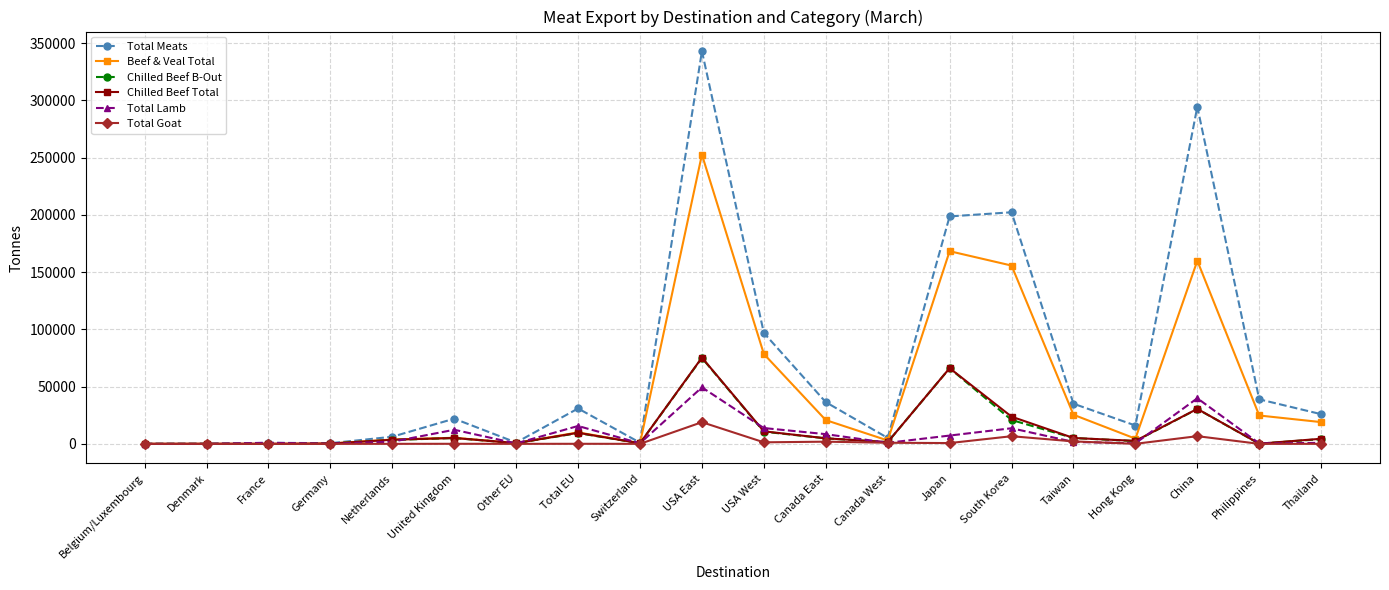

What is the label of the 18th point from the right?

France